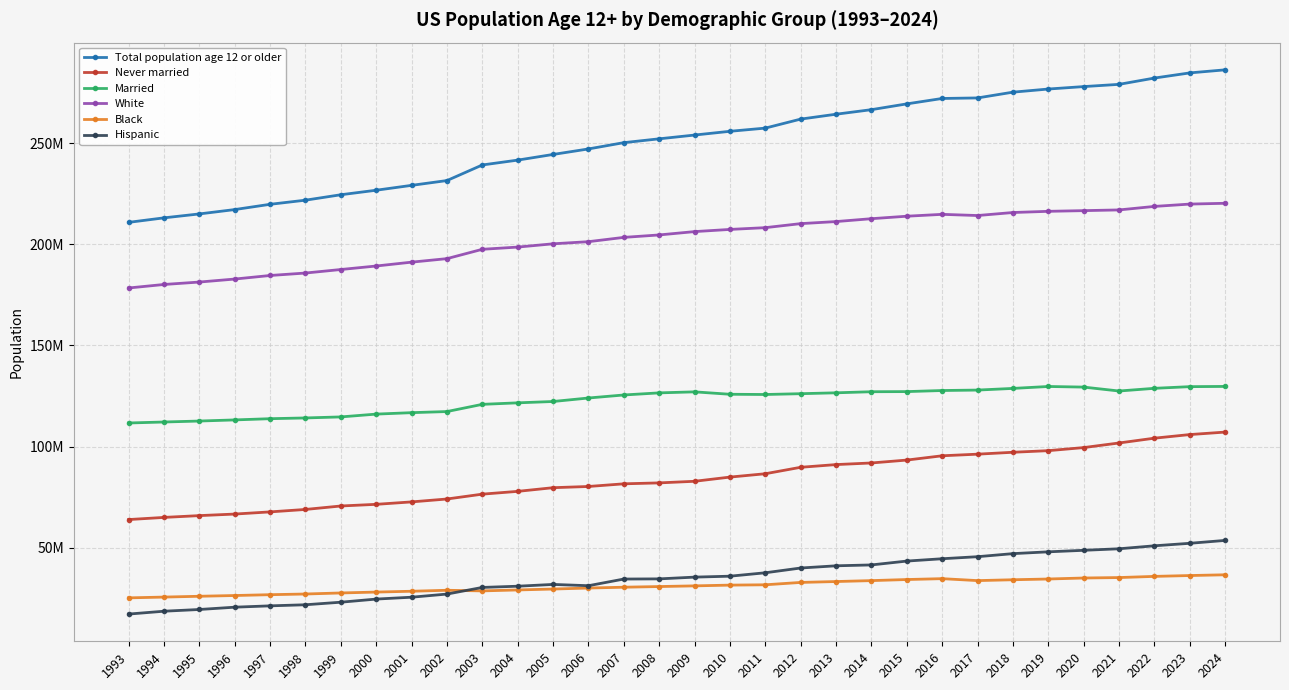

Read the Total population age 12 or older value at 2010, to the nearest 100.

255961900